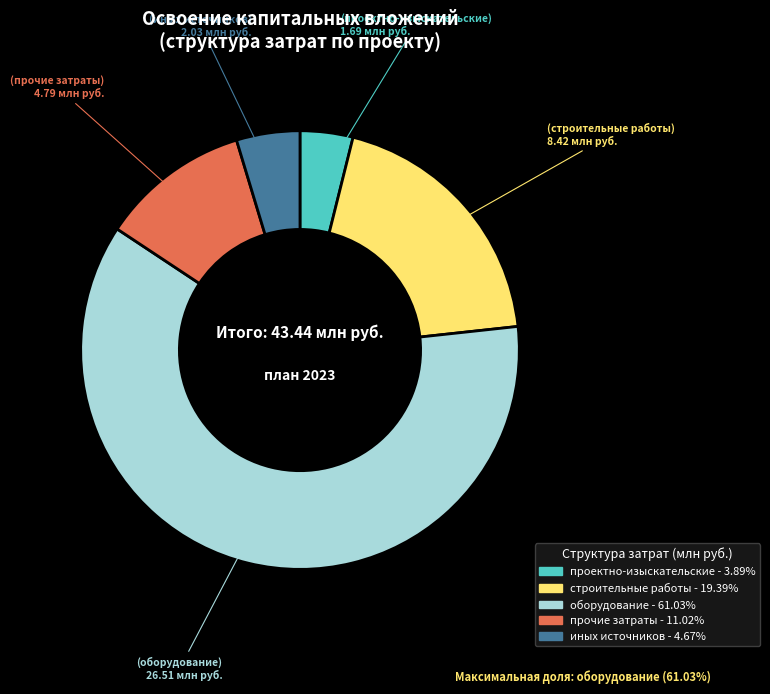

Does any single category account for the majority?

Yes